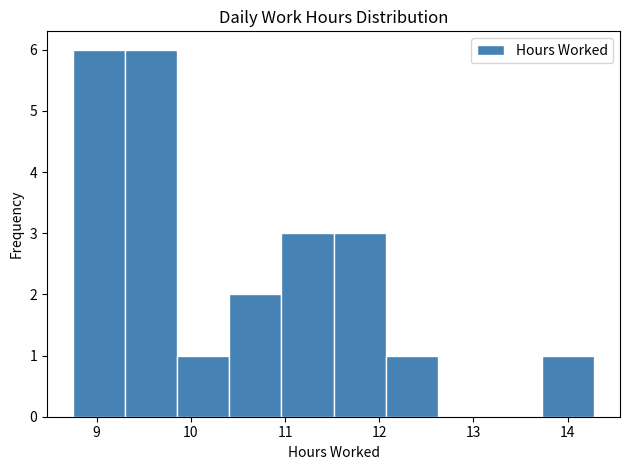

What is the height of the bar covering 8.8 to 9.3 on the x-axis? Neither the bar edges nor the heights are printed on the chart, so give them approximately, as read against the axes.

6